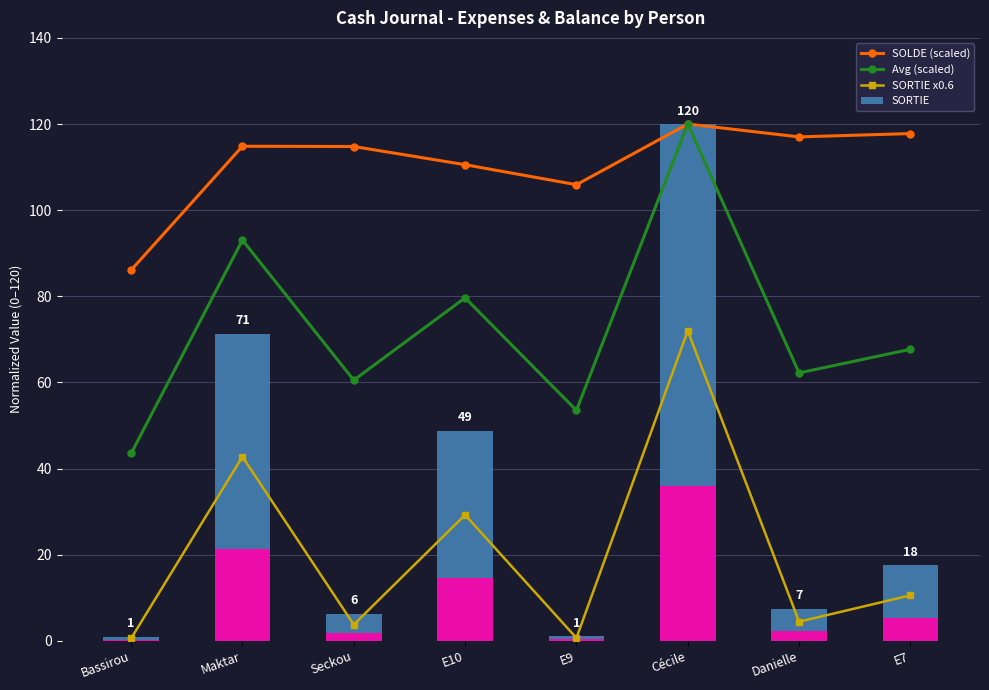

What is the label of the 2nd bar from the right?

Danielle